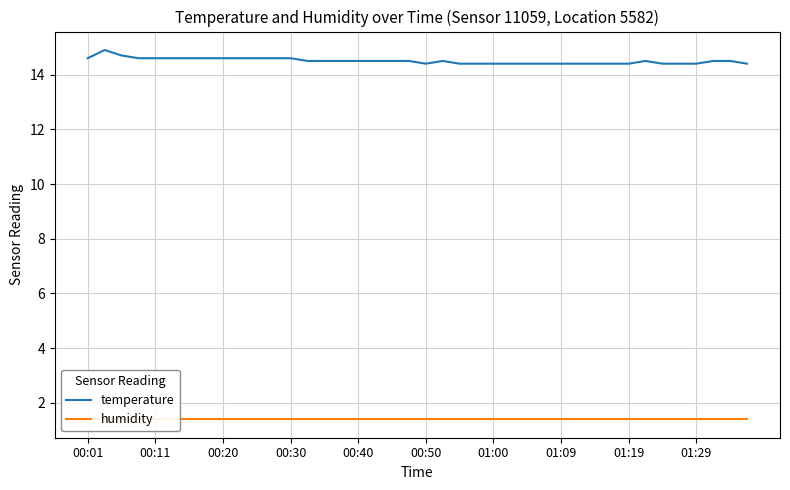

Between 28 and 22, which is larger?

28